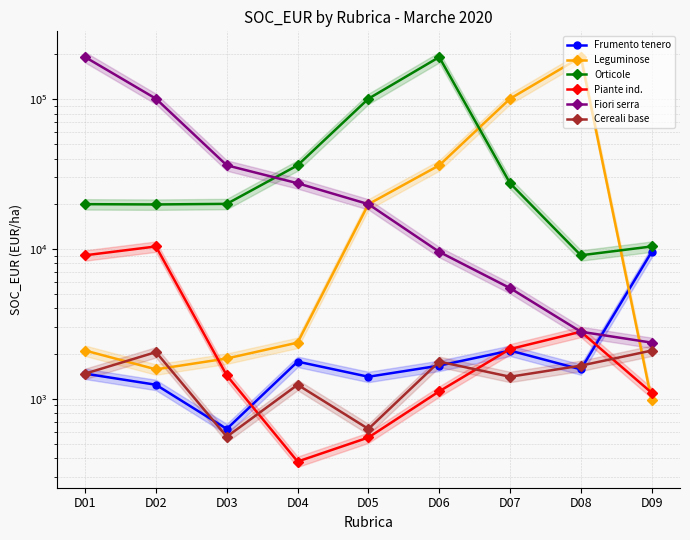

Rank the categories by Piante ind. value from lowest to highest.

D04, D05, D09, D06, D03, D07, D08, D01, D02